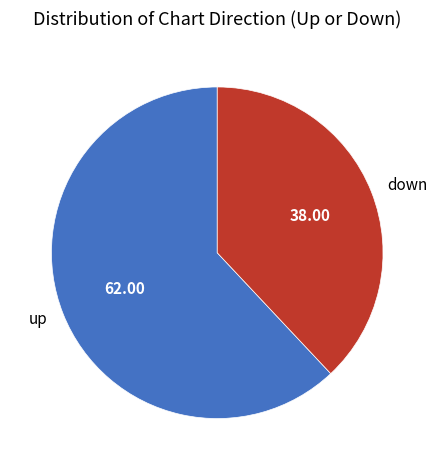

What is the majority slice?

up